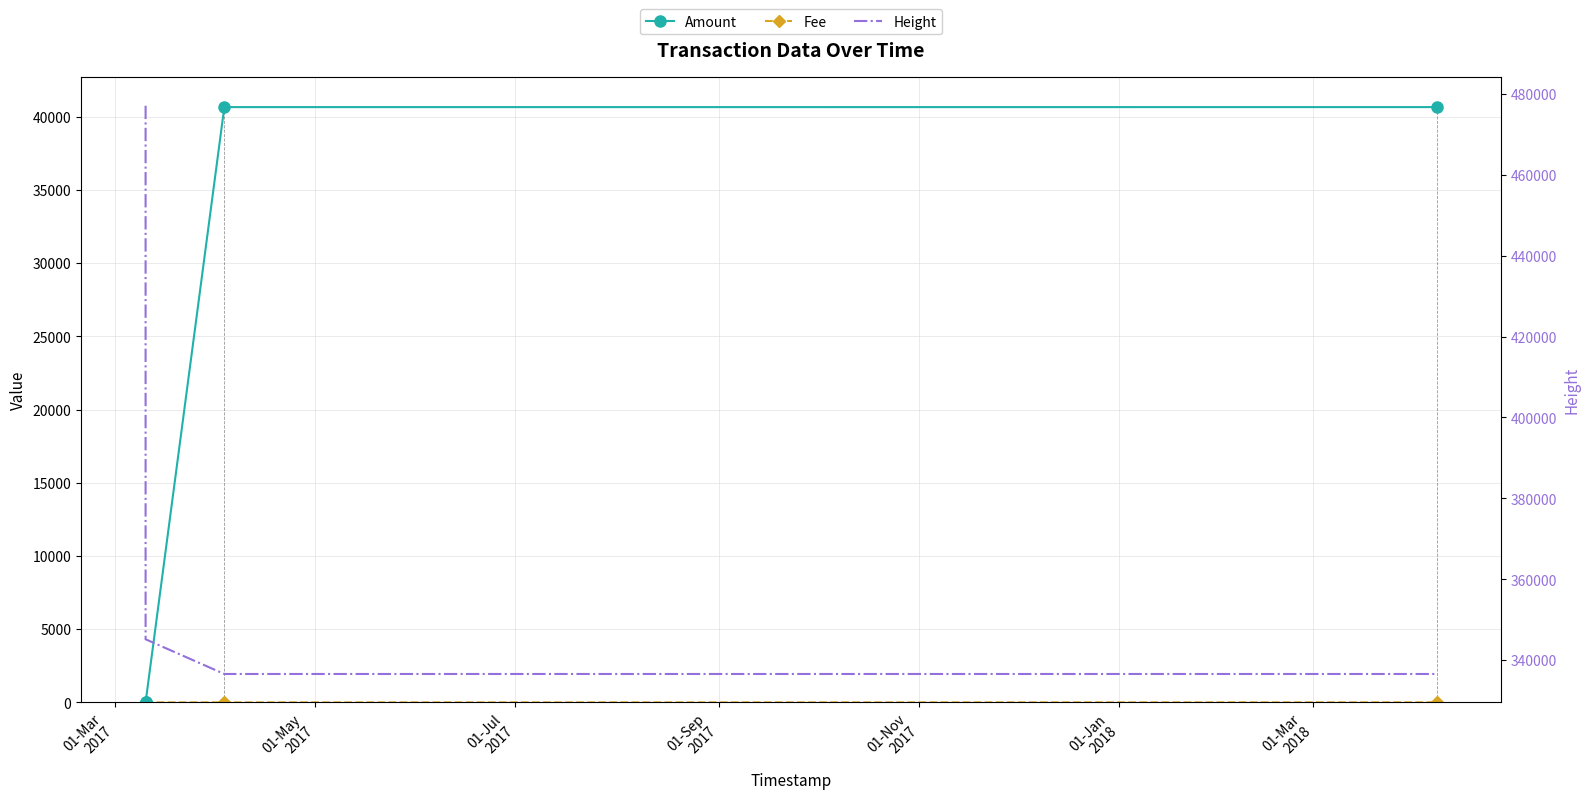

How many data points does each series have?

4